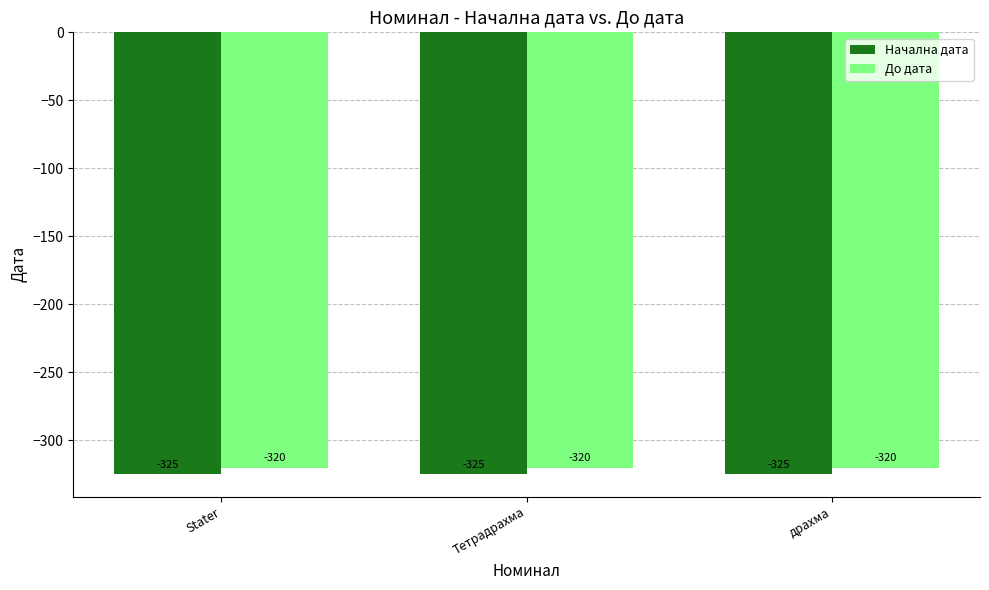

Reading right to left, list all the values displayed in this chart.

Начална дата: драхма=-325	Тетрадрахма=-325	Stater=-325
До дата: драхма=-320	Тетрадрахма=-320	Stater=-320